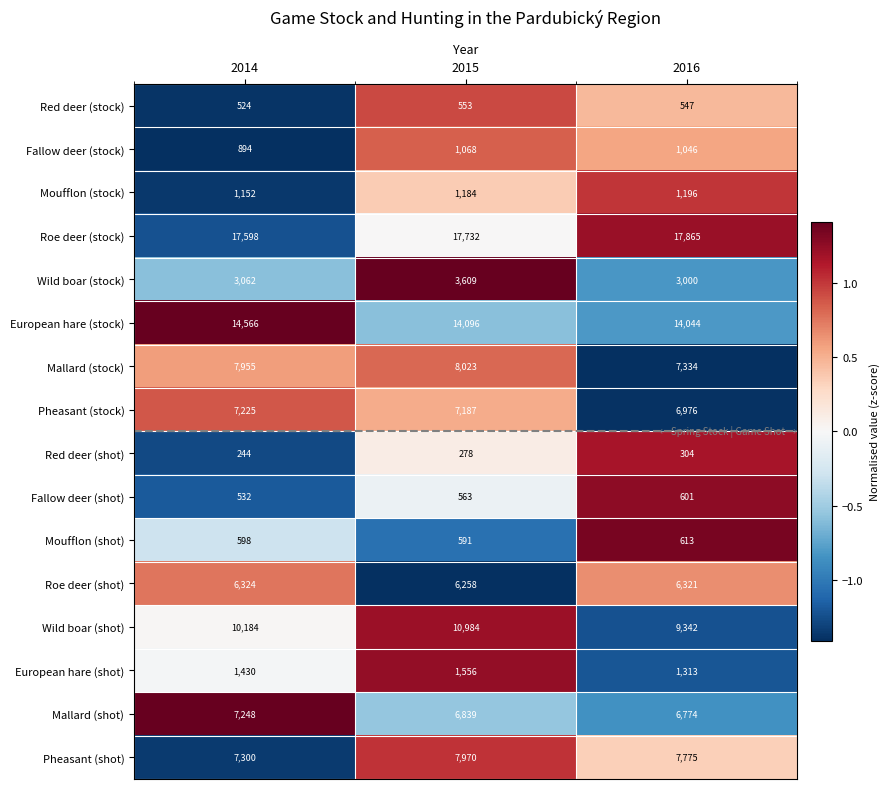

Rank the series at 2014 from highest to lowest value.

Roe deer (stock), European hare (stock), Wild boar (shot), Mallard (stock), Pheasant (shot), Mallard (shot), Pheasant (stock), Roe deer (shot), Wild boar (stock), European hare (shot), Moufflon (stock), Fallow deer (stock), Moufflon (shot), Fallow deer (shot), Red deer (stock), Red deer (shot)